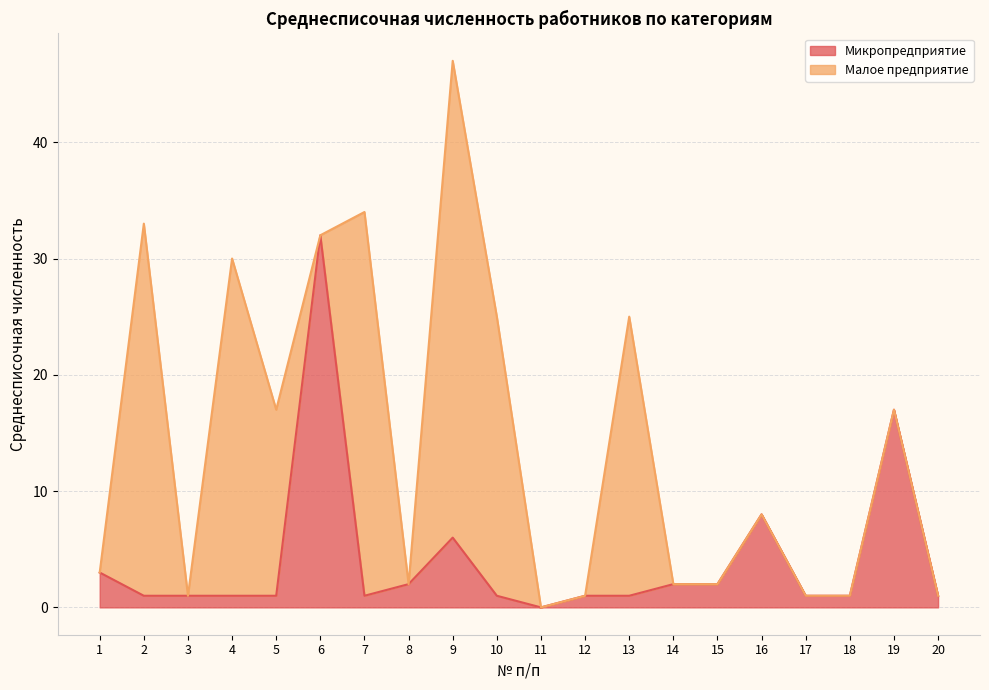

Which label corresponds to the smallest value in the chart?

11